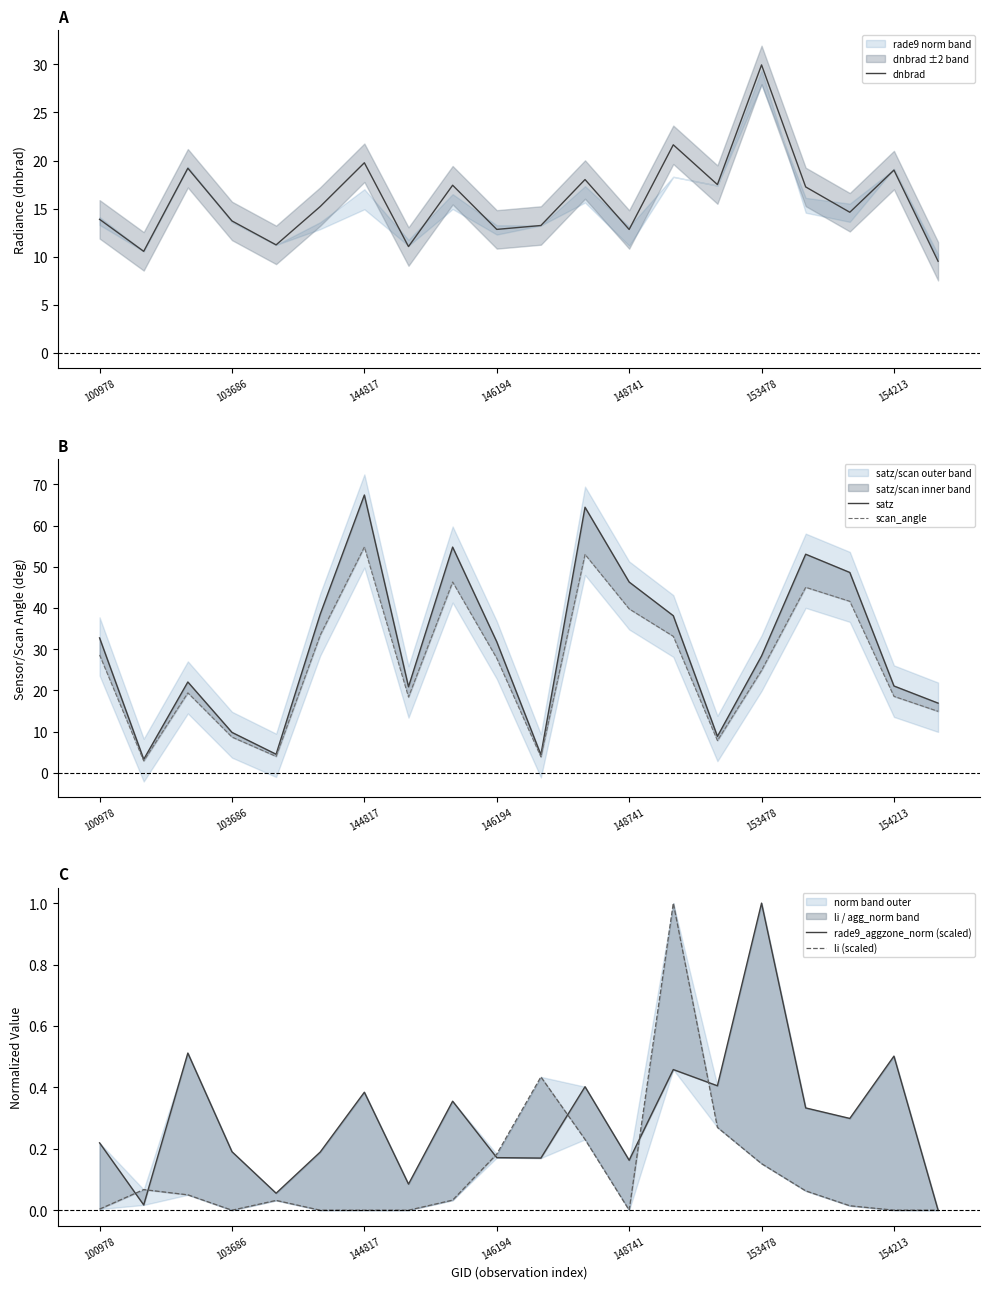

True or false: scan_angle and li (scaled) cross at least once.

False